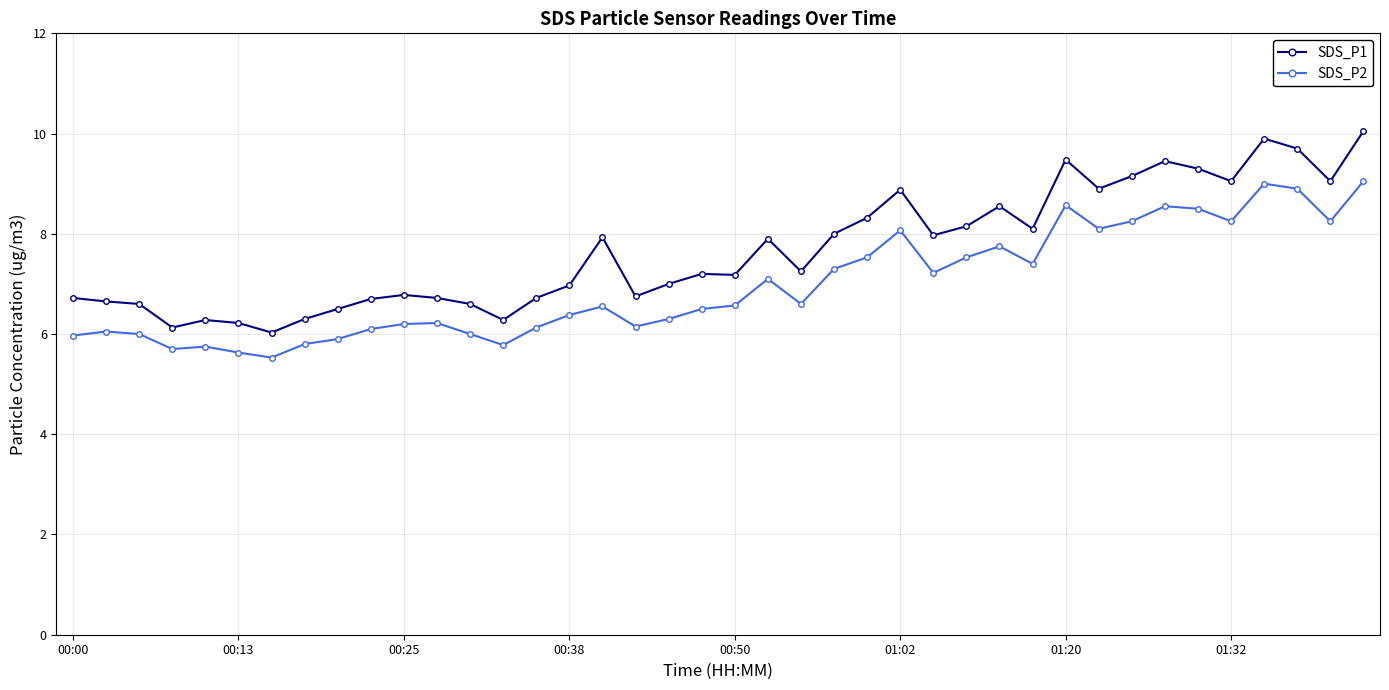

Which series has the widest spread of values?

SDS_P1